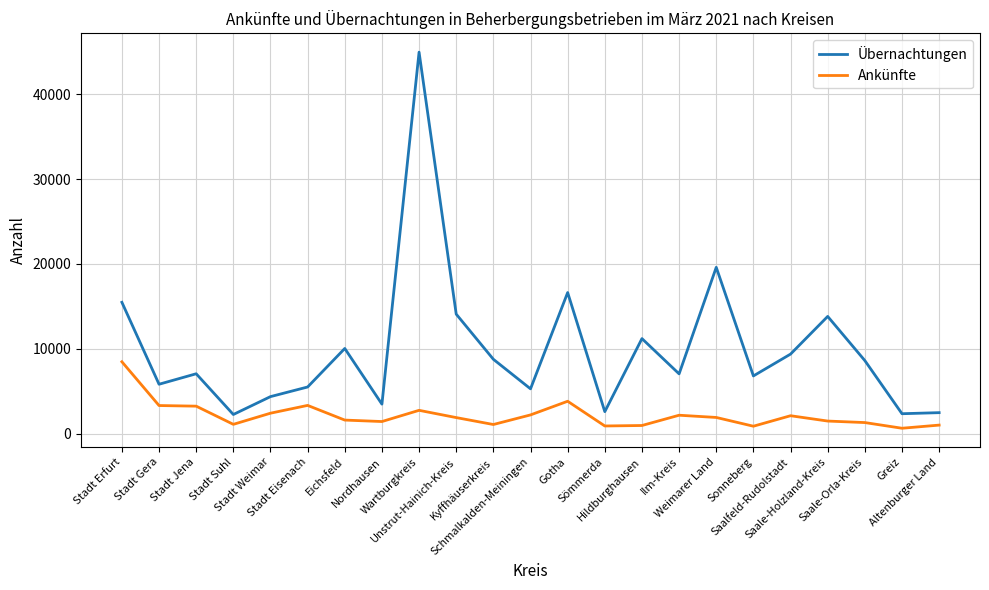

What is the difference between the maximum and minimum values in the Übernachtungen series?

42700